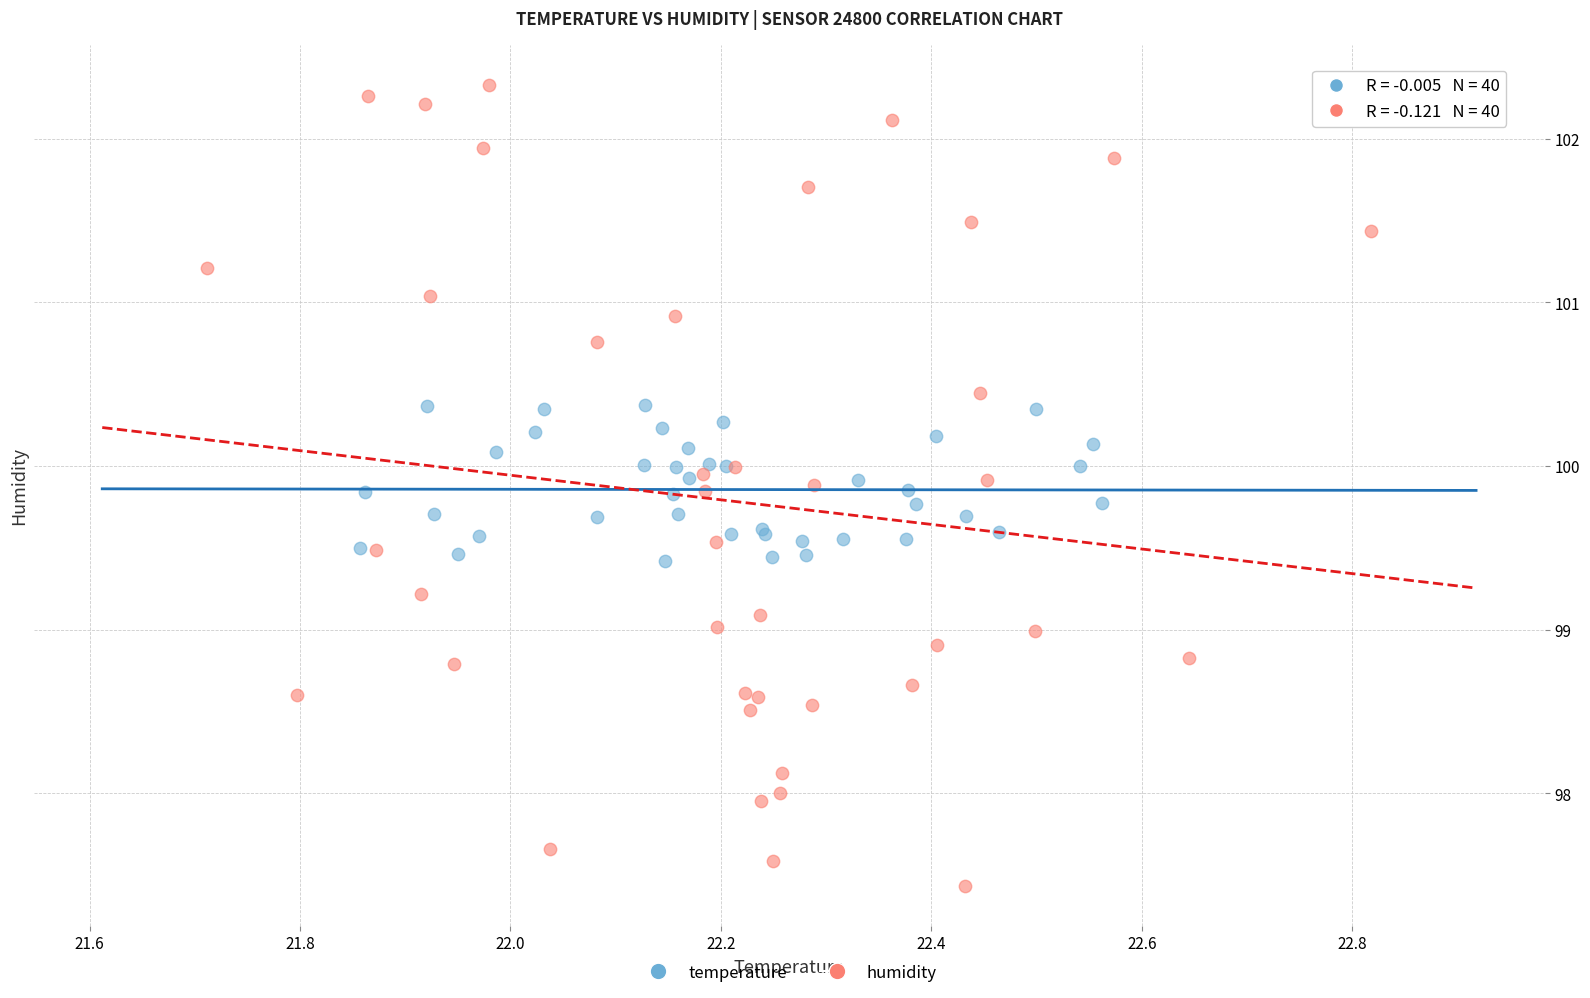

Which series contains the highest Y value?

humidity